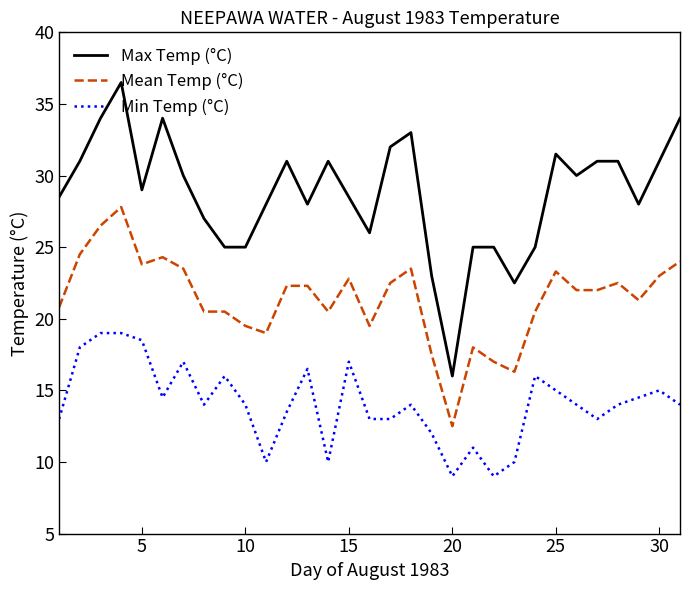

Which series has the largest total across all categories?

Max Temp (°C)